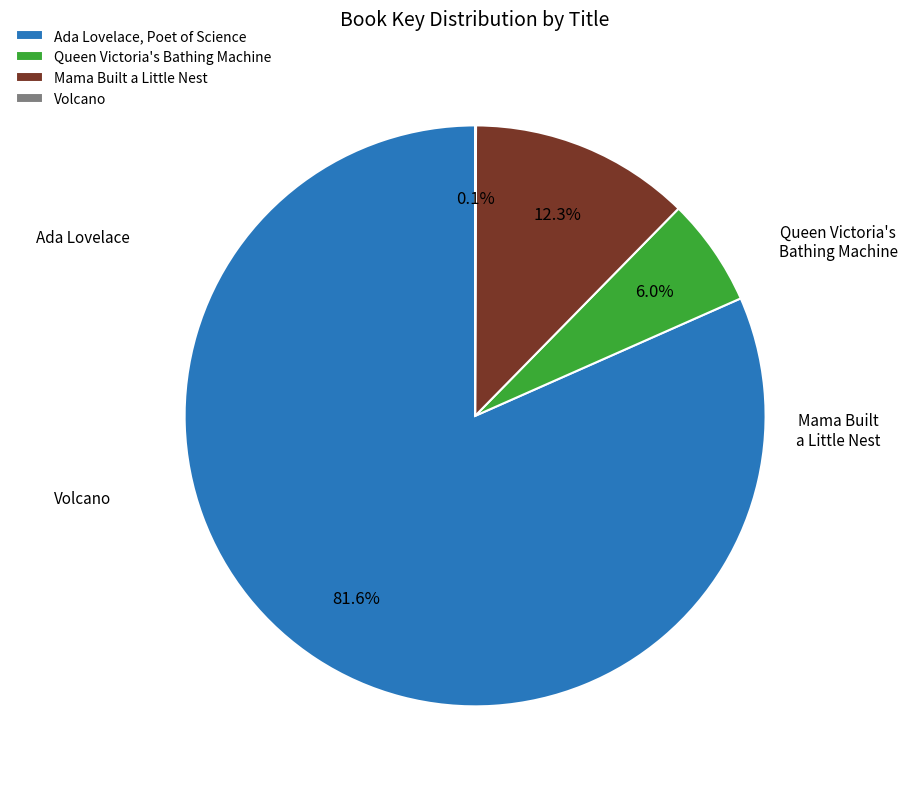

To the nearest percent, what percentage of the pie is Queen Victoria's Bathing Machine?

6%